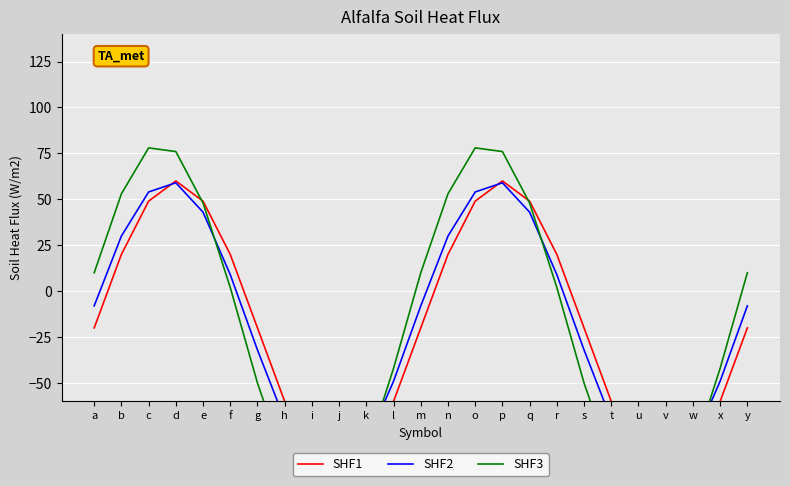

What are all the series names shown in the legend?

SHF1, SHF2, SHF3